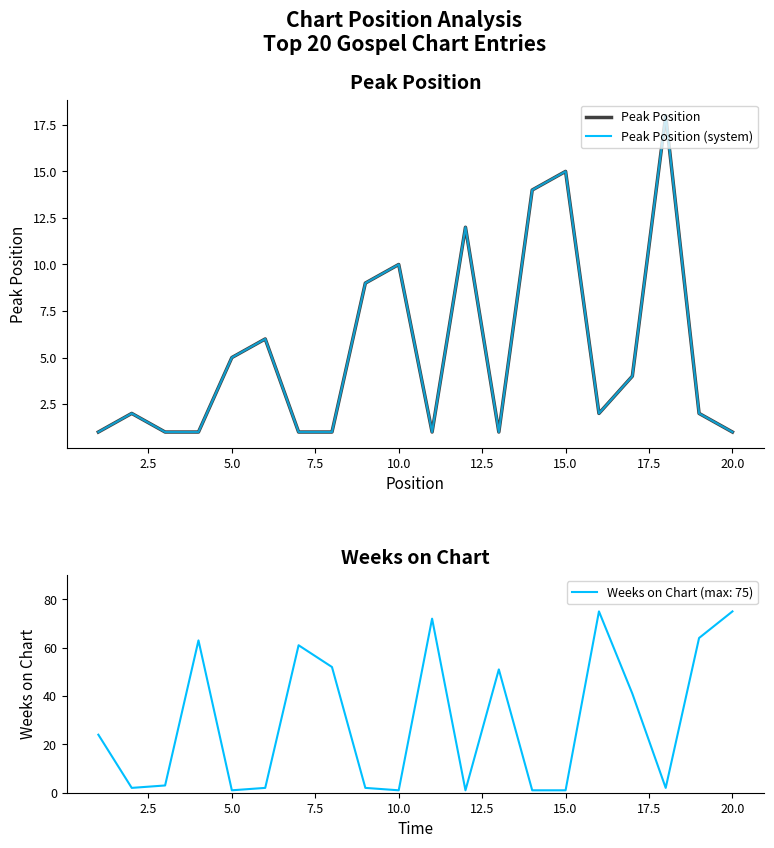

The value of Peak Position at 20.0 is 2. True or false?

False